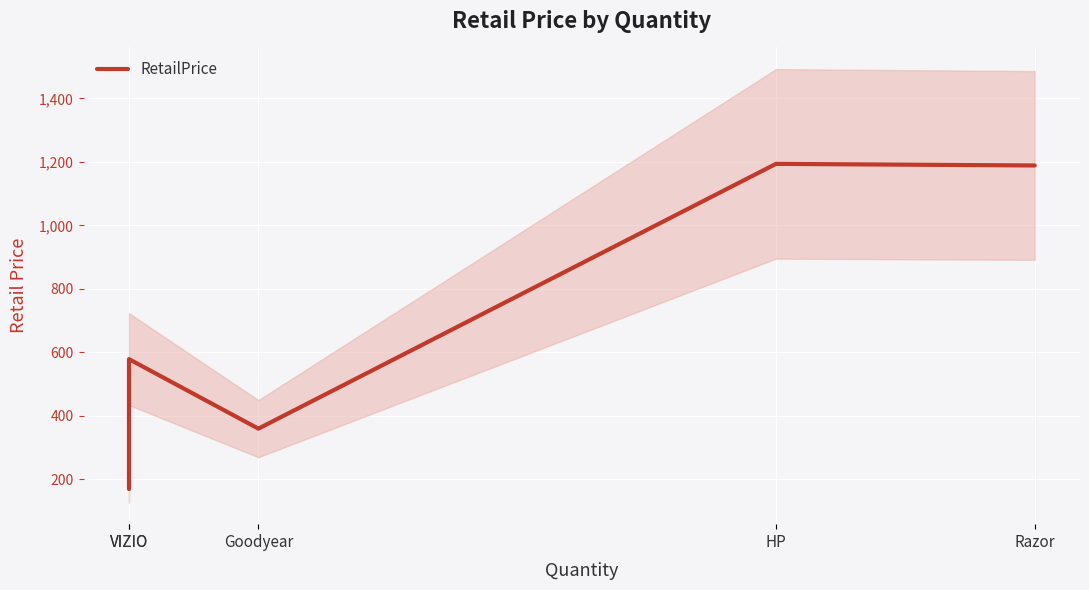

What is the sum of the values at VIZIO and Razor?

1768.0